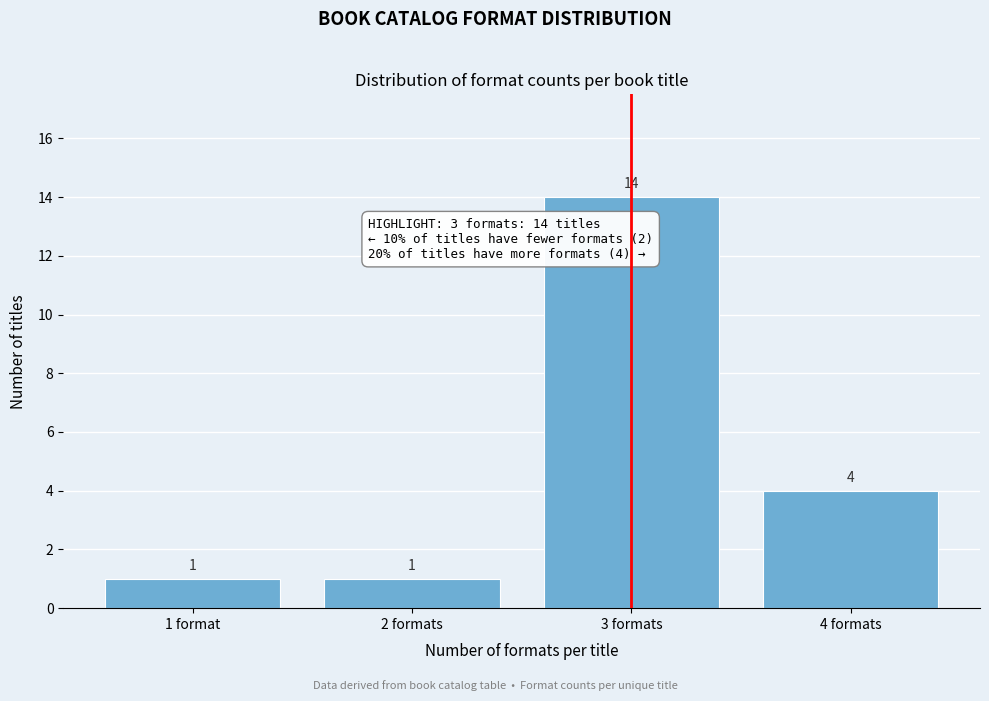

Reading right to left, what are all the values shown in this chart?

4	14	1	1